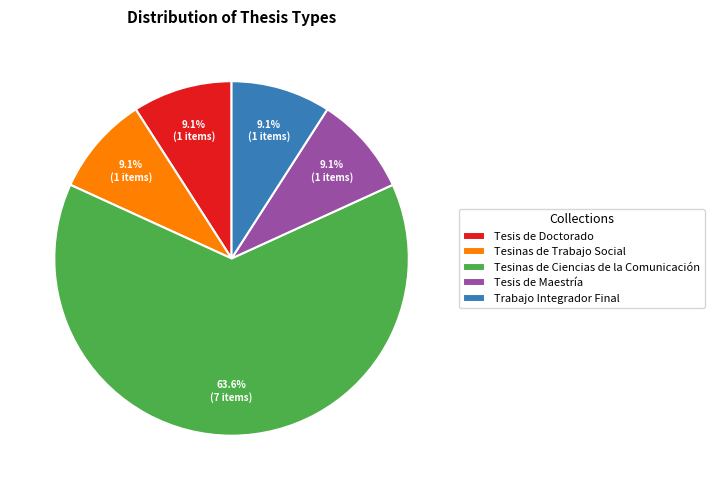

Between Tesinas de Trabajo Social and Tesinas de Ciencias de la Comunicación, which is larger?

Tesinas de Ciencias de la Comunicación